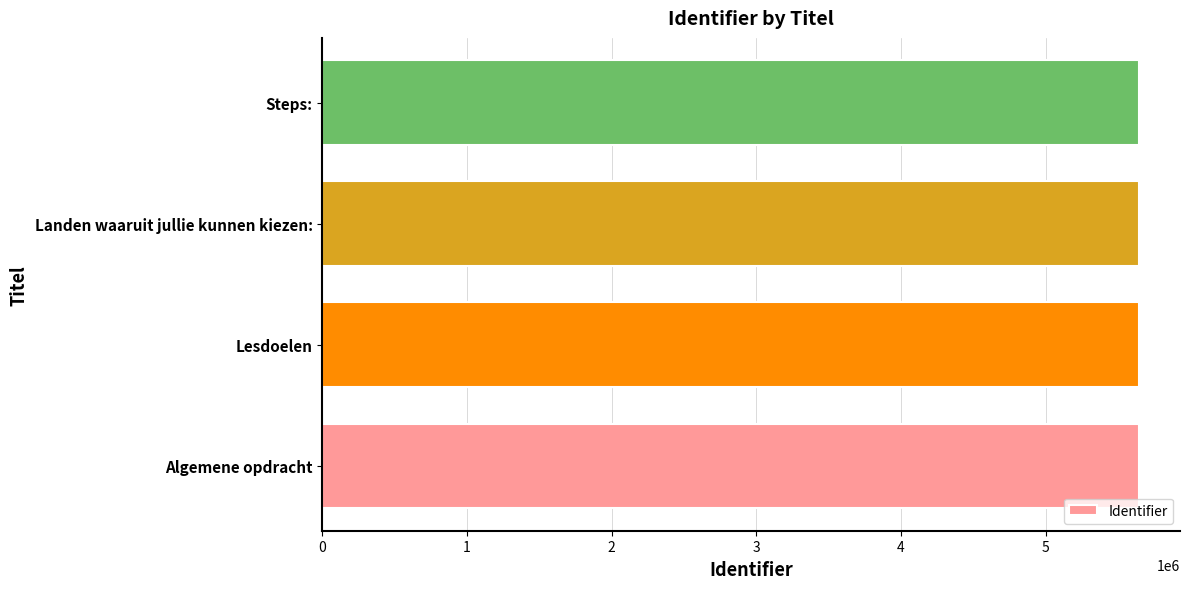

What is the ratio of the value at Steps: to the value at Landen waaruit jullie kunnen kiezen:?

1.0